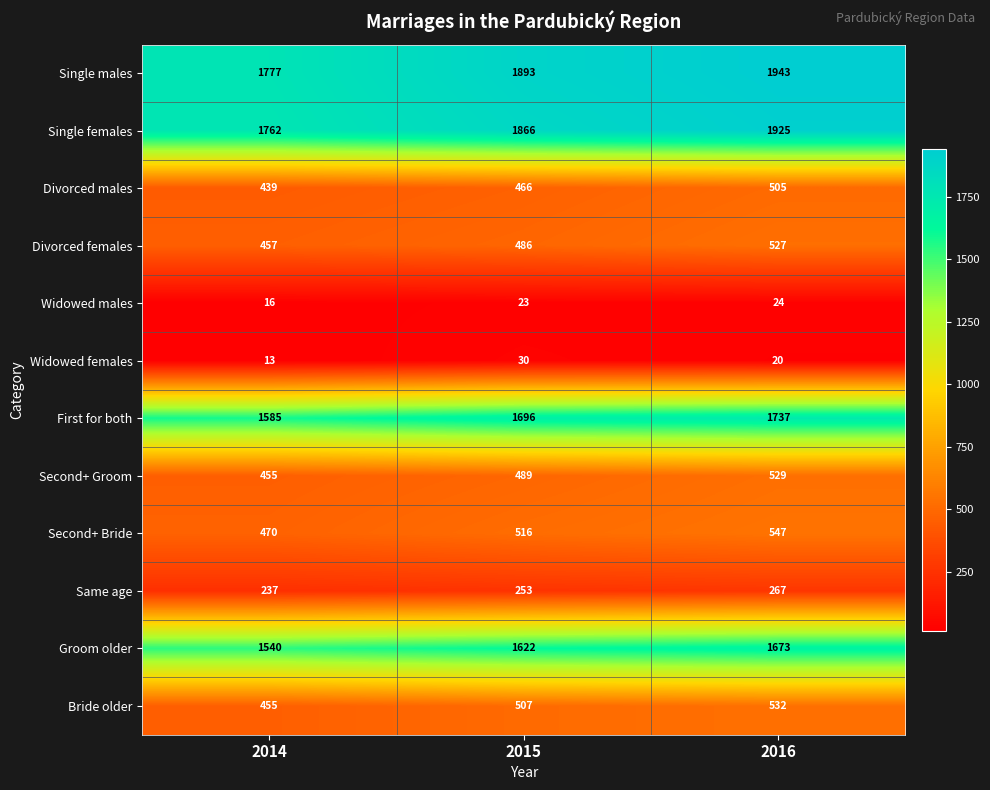

Count the number of data series in this chart.

12